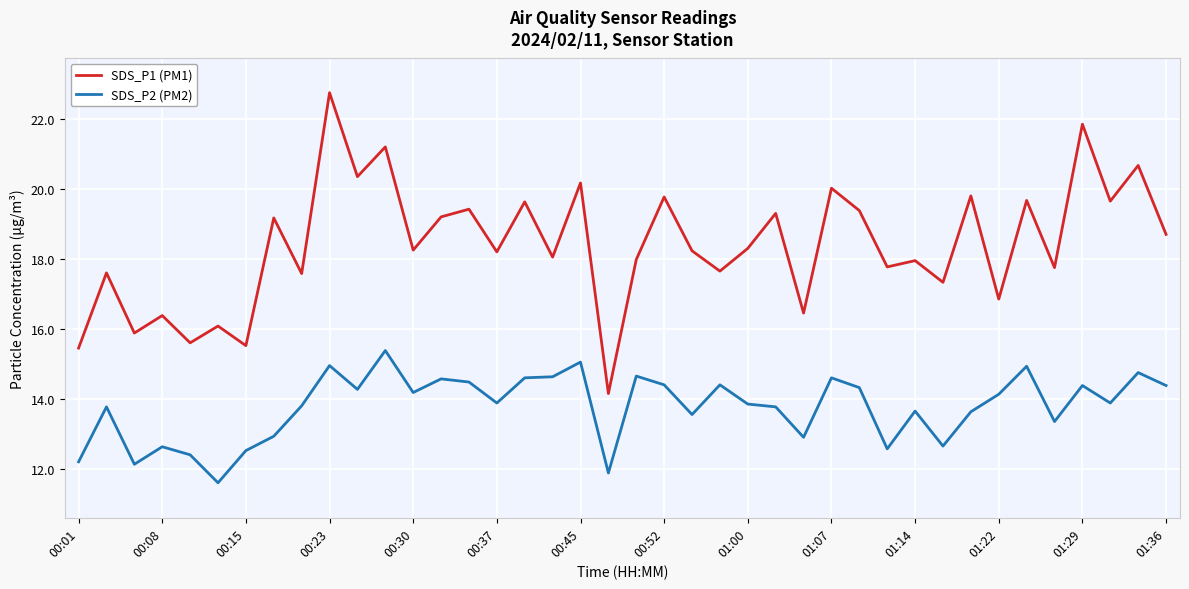

Rank the series by their maximum value, from lowest to highest.

SDS_P2 (PM2), SDS_P1 (PM1)